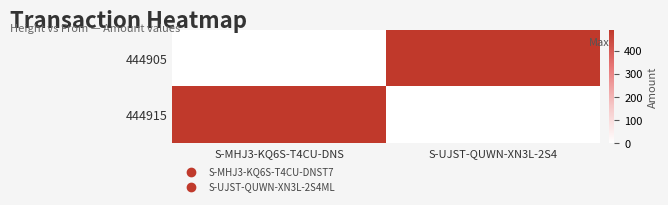

At how many categories does at least one series exceed 16?

2